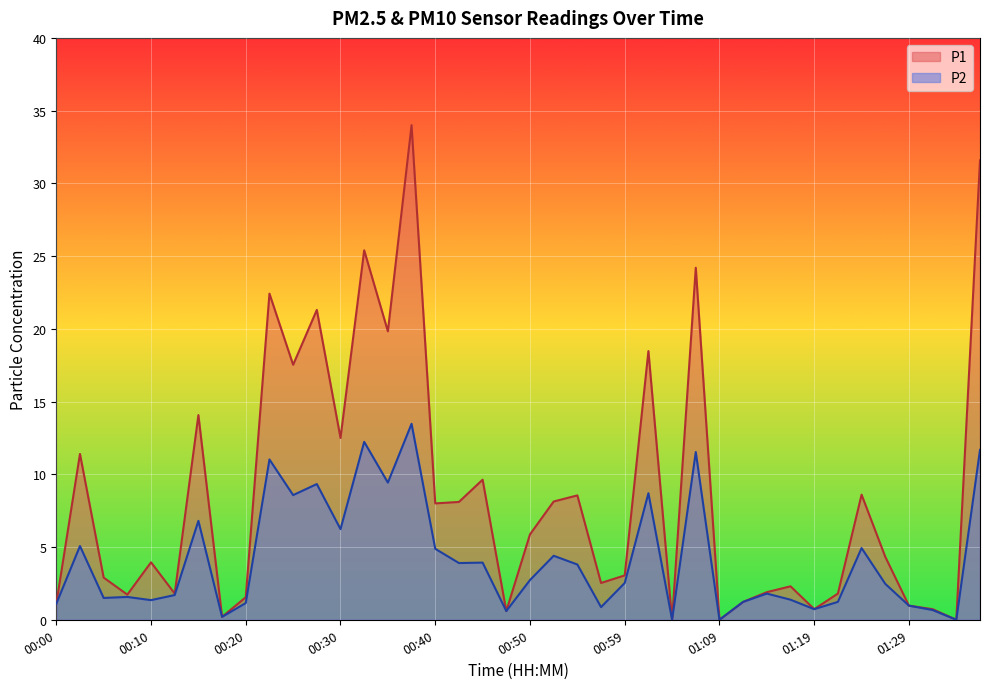

Is the value of P1 at 00:15 greater than the value of P2 at 01:07?

Yes